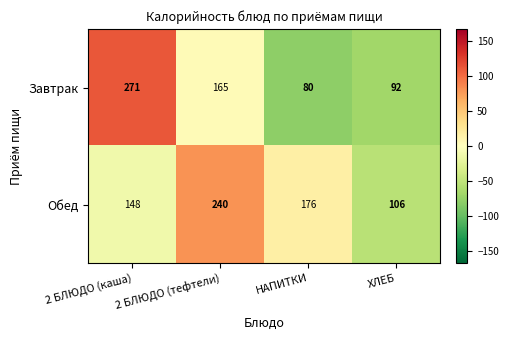

How many data points does each series have?

4